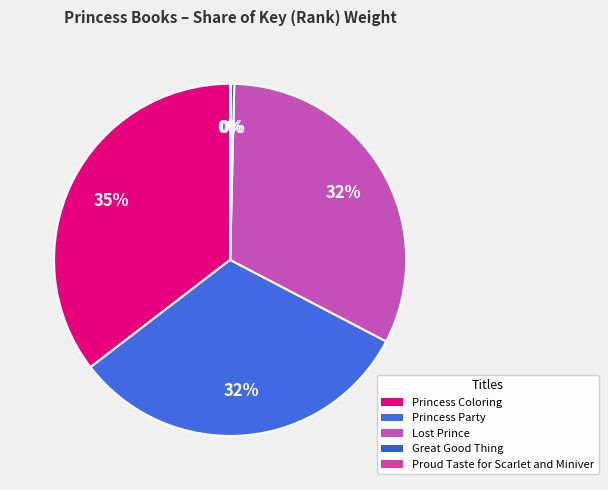

To the nearest percent, what is the average slice percentage?

20%